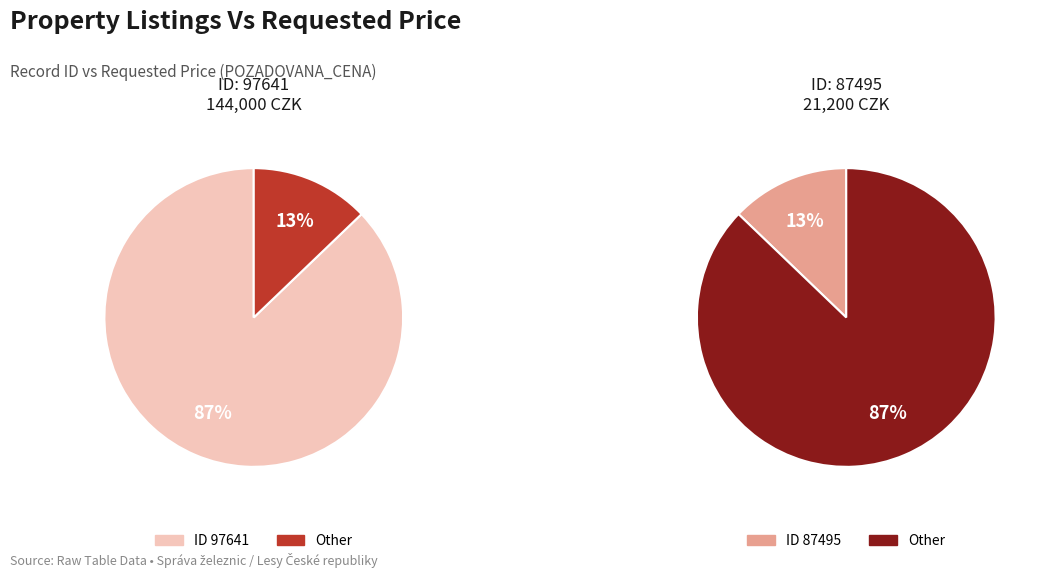

The 97641 slice represents 99% of the pie. True or false?

False